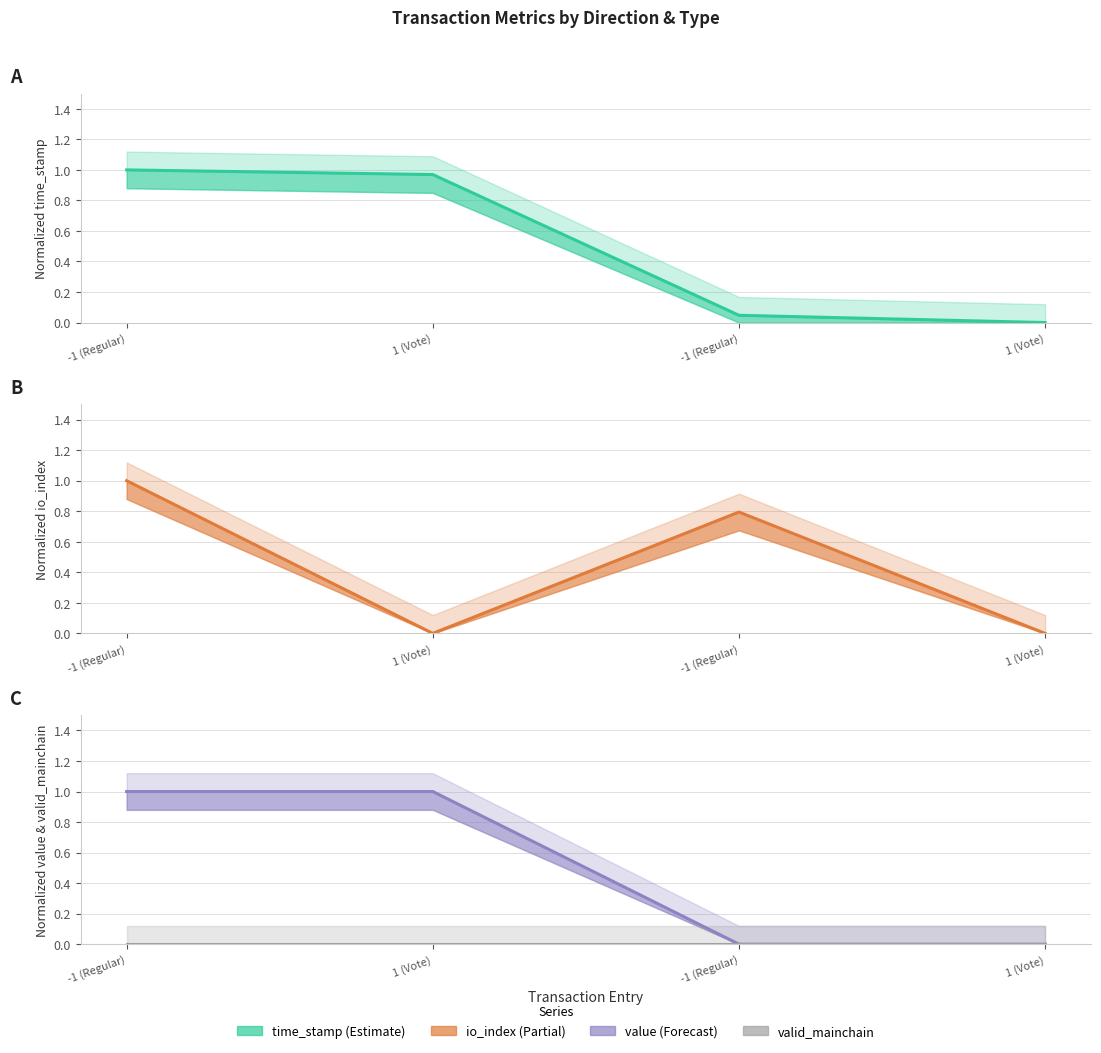

What is the sum of the value values at 1 (Vote) and -1 (Regular)?

1.0